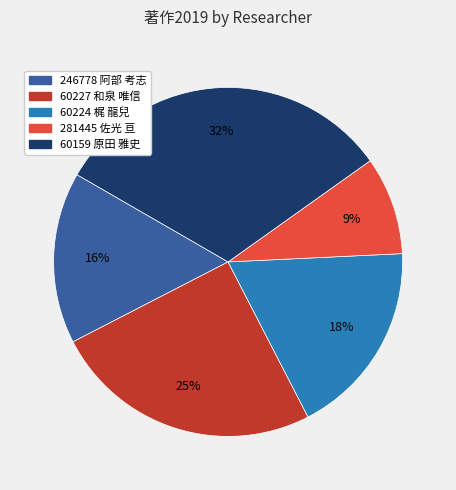

Is there any slice that represents more than half of the pie?

No